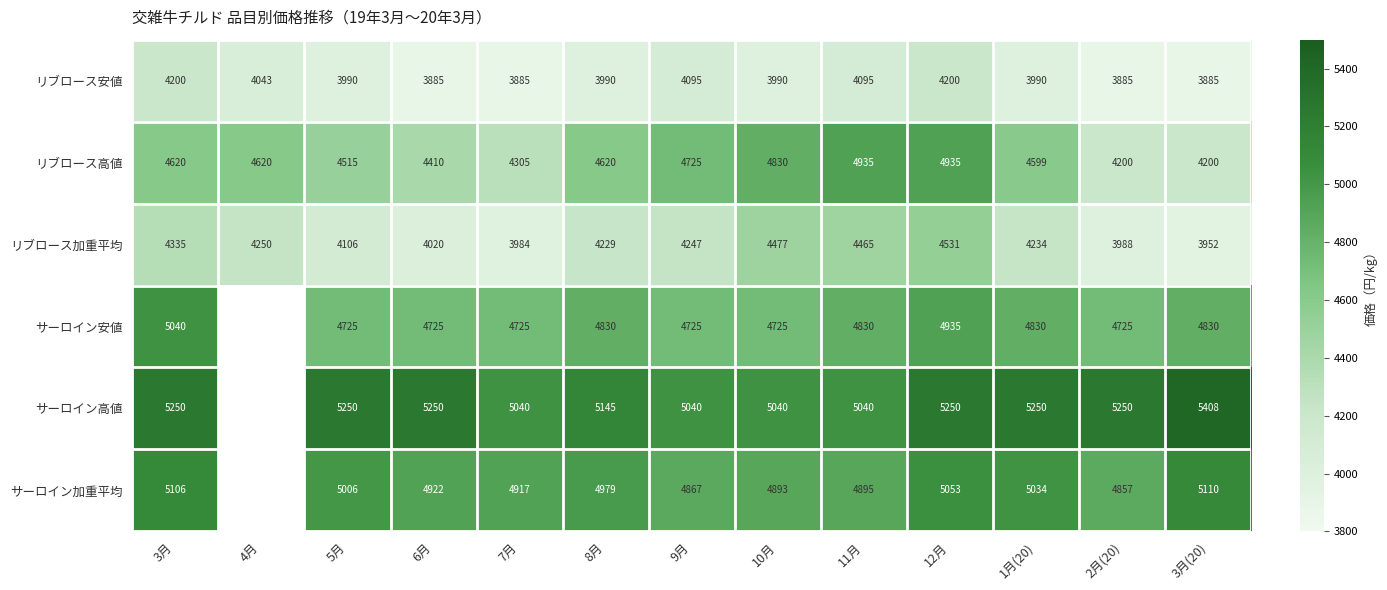

Where does the リブロース安値 series first go above 3990?

3月